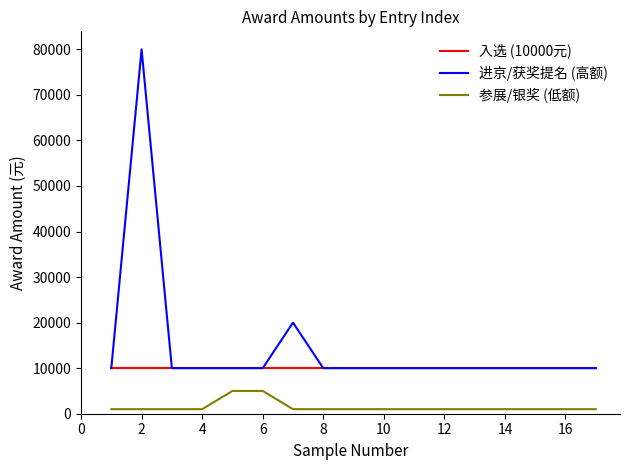

What is the highest value of the 参展/银奖 (低额) series?

5000